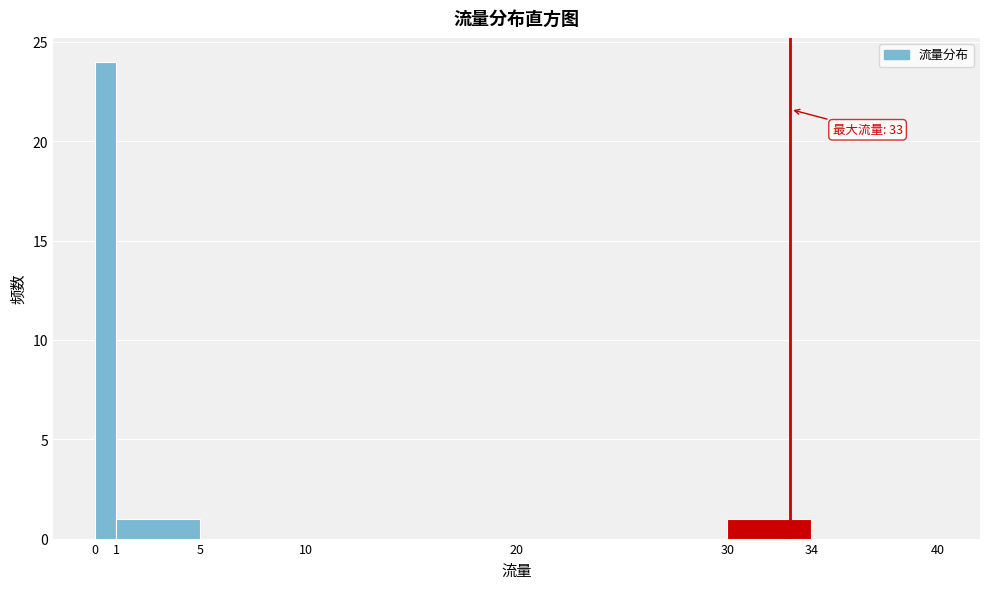

Which range on the x-axis has the tallest bar?

0 to 1